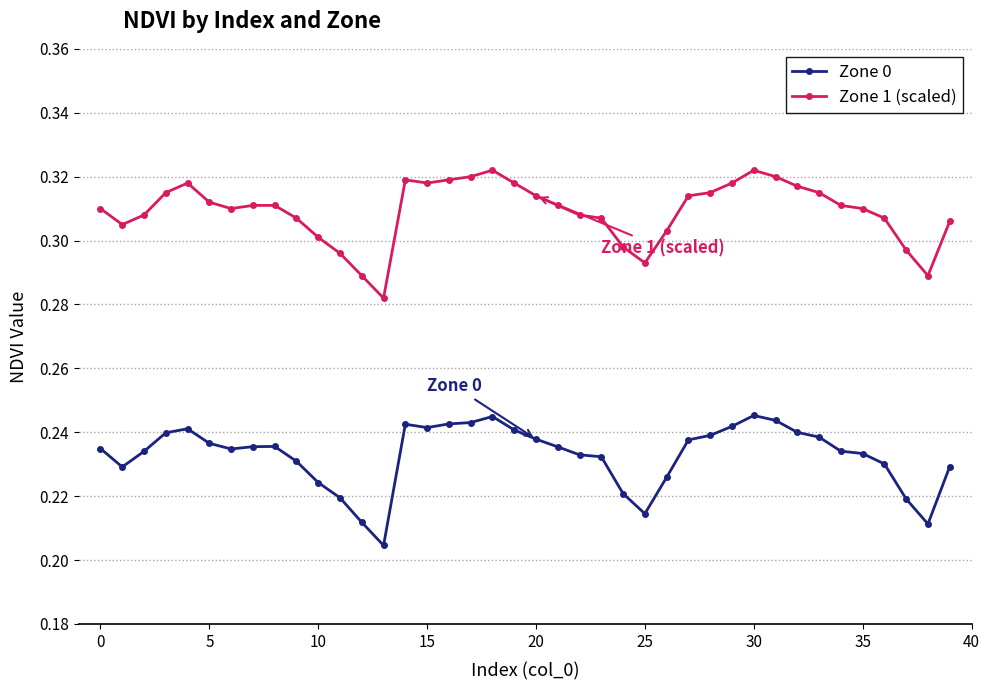

What is the sum of all Zone 1 (scaled) values?

12.4